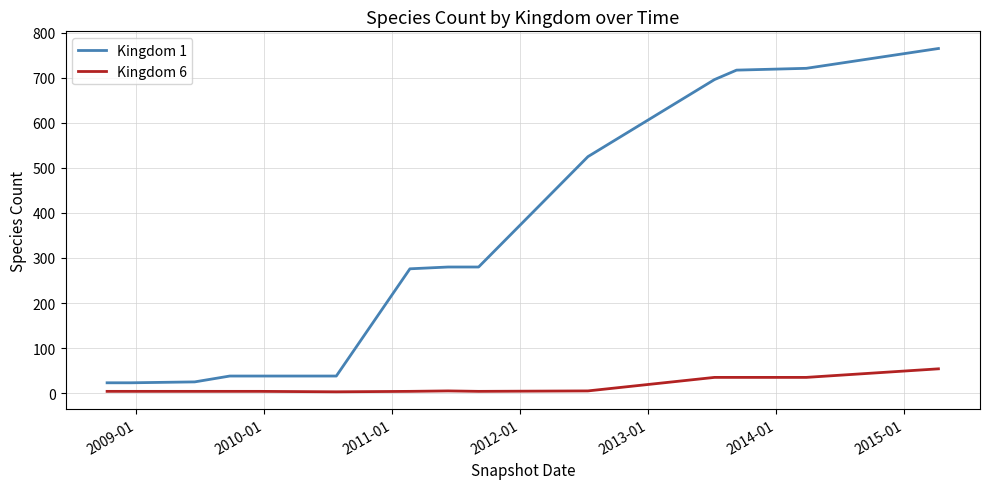

Rank the series by their average value, from lowest to highest.

Kingdom 6, Kingdom 1